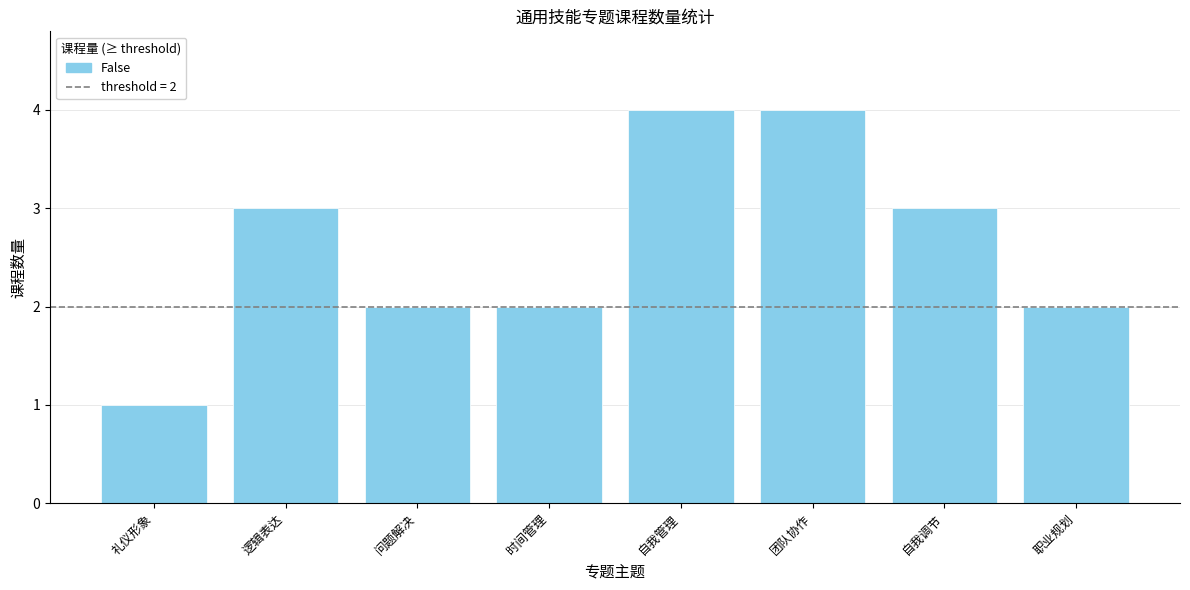

Are the bars horizontal?

No